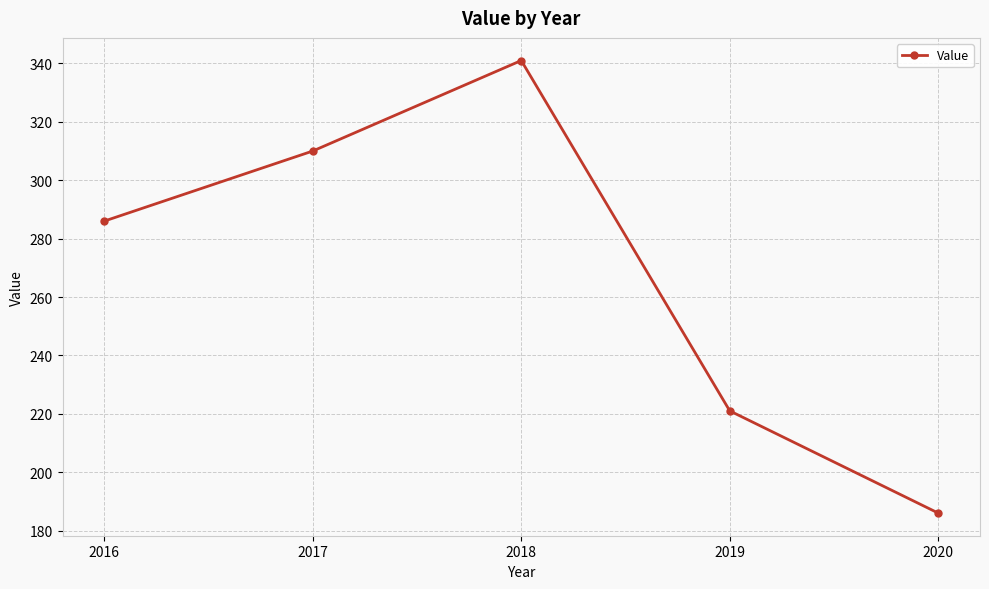

True or false: the data has more than 1 interior local peaks.

False